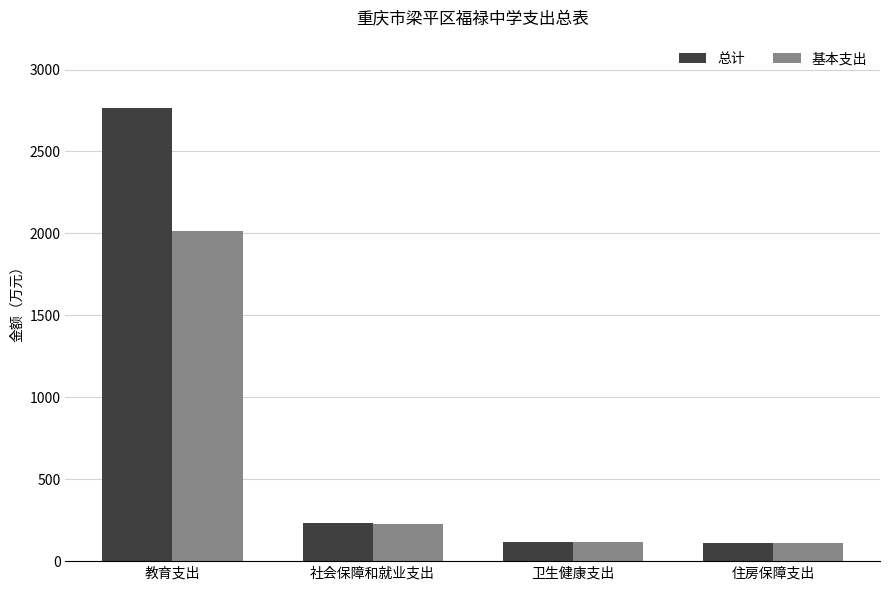

What is the difference between the maximum and minimum values in the 总计 series?

2653.5